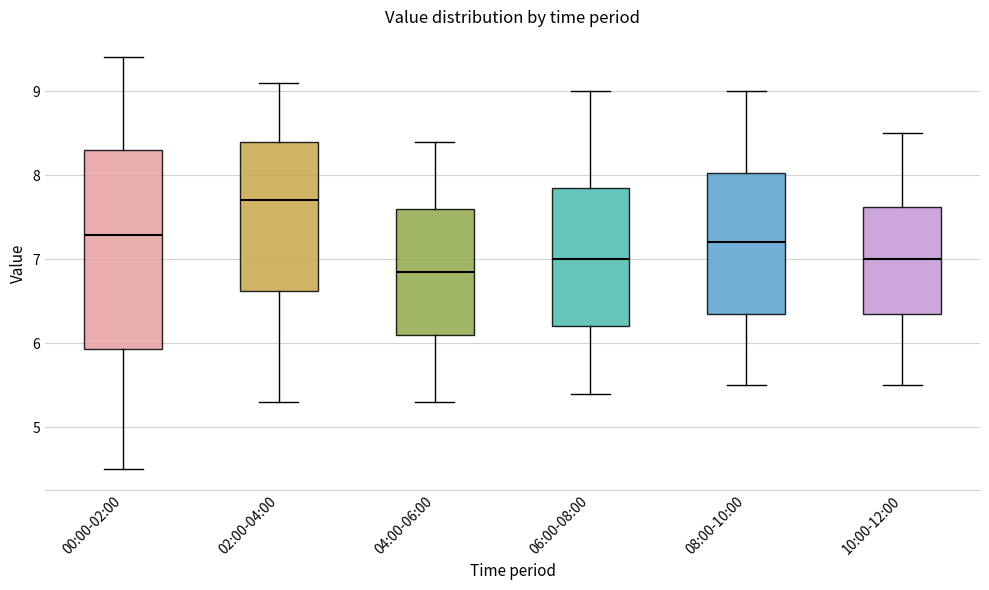

Comparing the boxes themselves (not the whiskers), which one is the tallest?

00:00-02:00